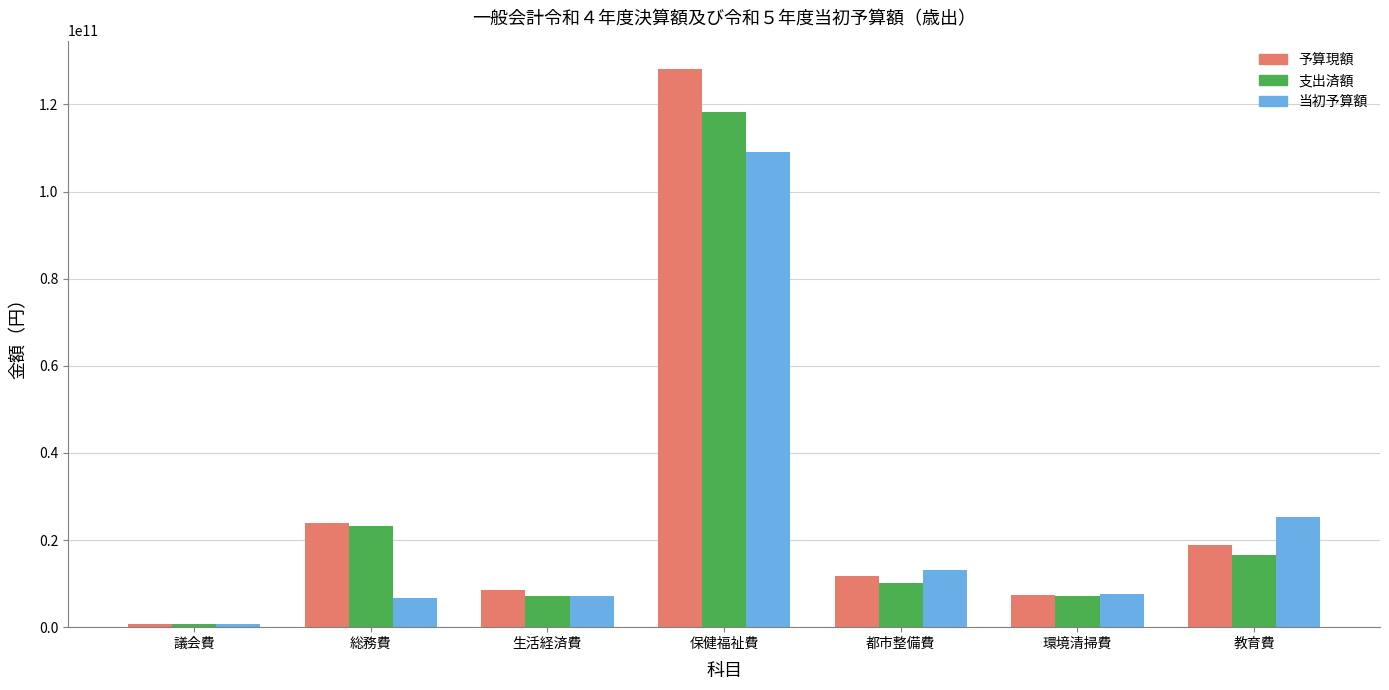

What is the difference between the 当初予算額 values at 環境清掃費 and 教育費?

17629419000